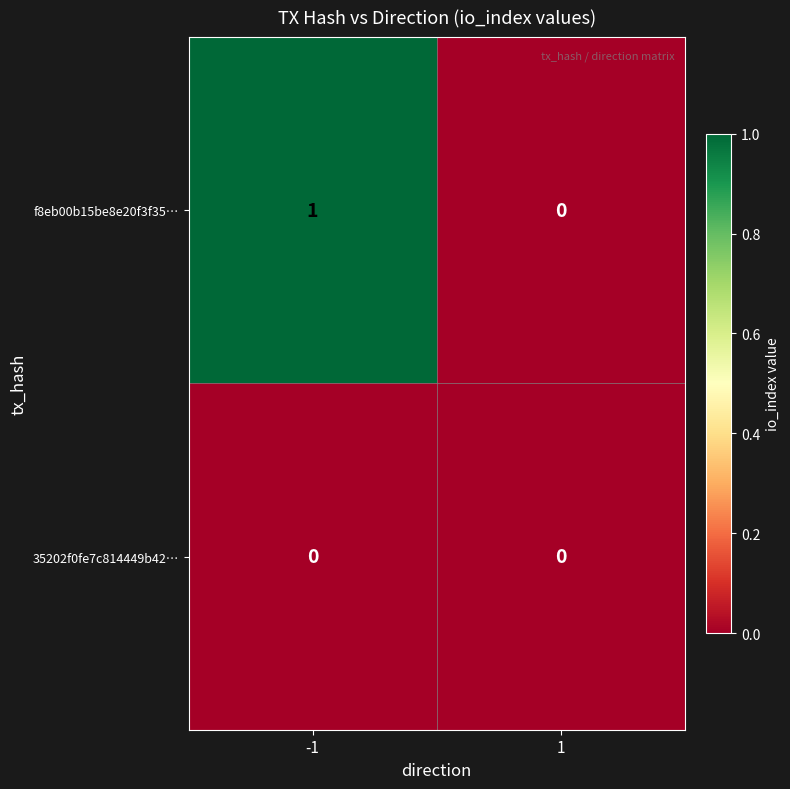

What is the spread (max minus min) of values at -1?

1